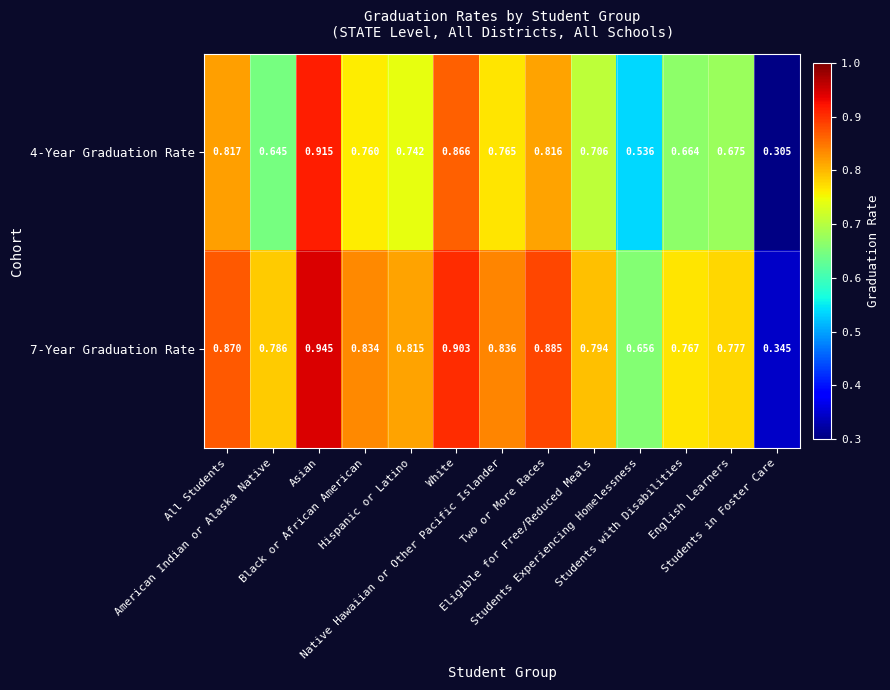

Between American Indian or Alaska Native and Students Experiencing Homelessness, which series saw the biggest shift?

7-Year Graduation Rate